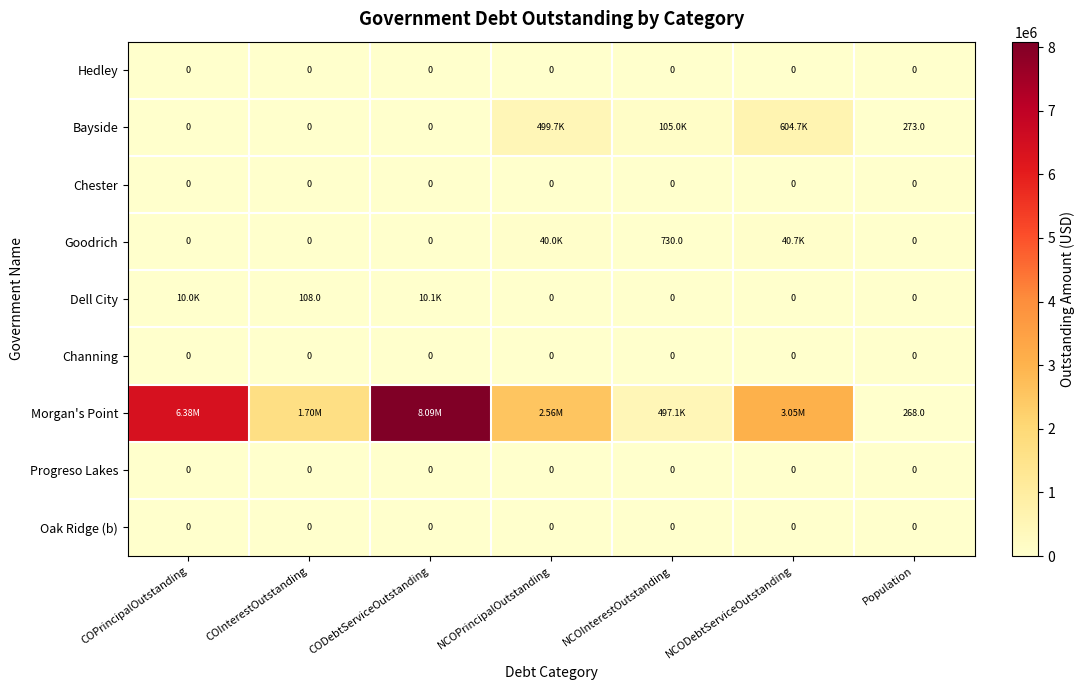

Is the value of Oak Ridge (b) at NCODebtServiceOutstanding greater than the value of Hedley at COInterestOutstanding?

No